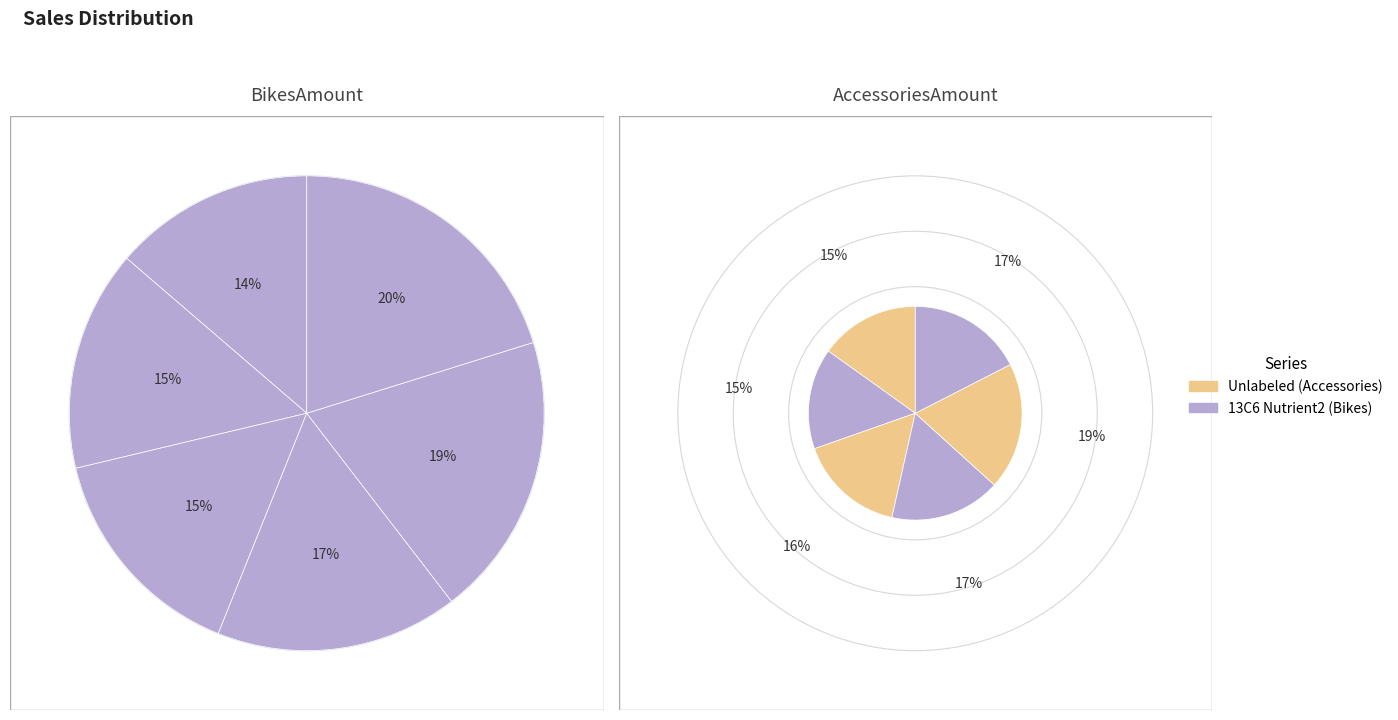

To the nearest percent, what percentage of the pie is 200806?

20%